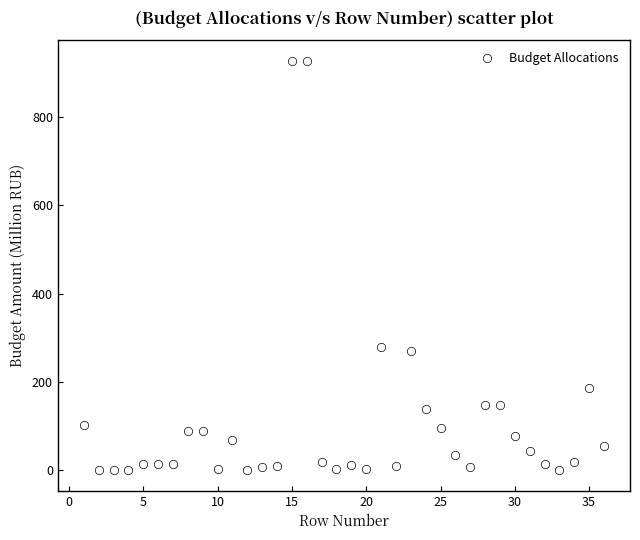

What is the range of Y values (max minus min)?

926.6